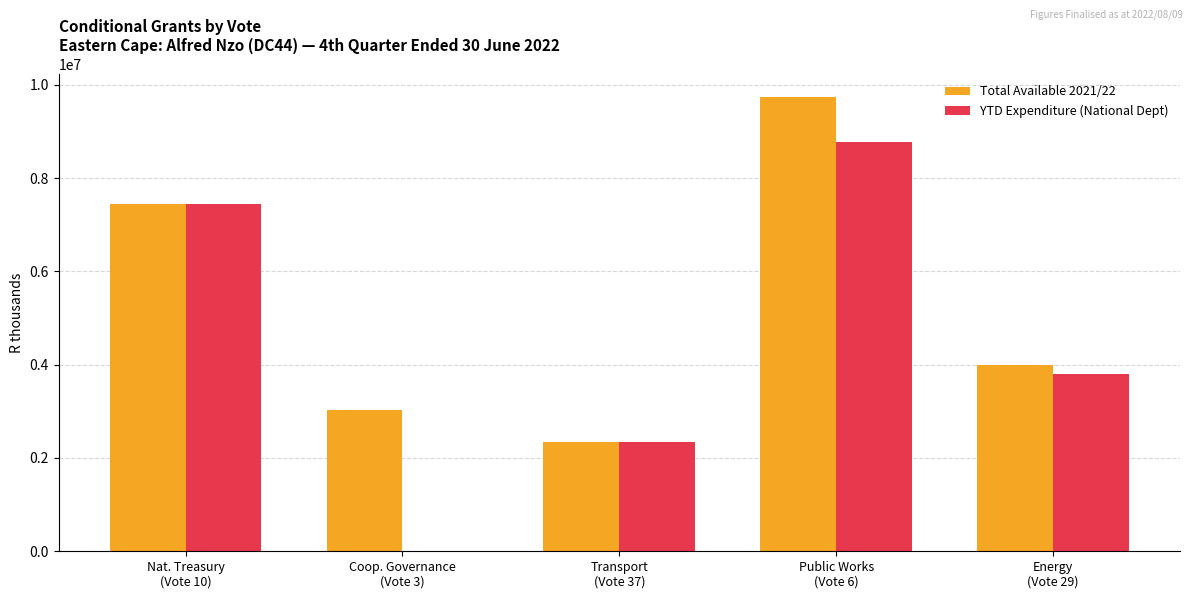

True or false: Total Available 2021/22 has a value of 5186927 at Coop. Governance
(Vote 3).

False